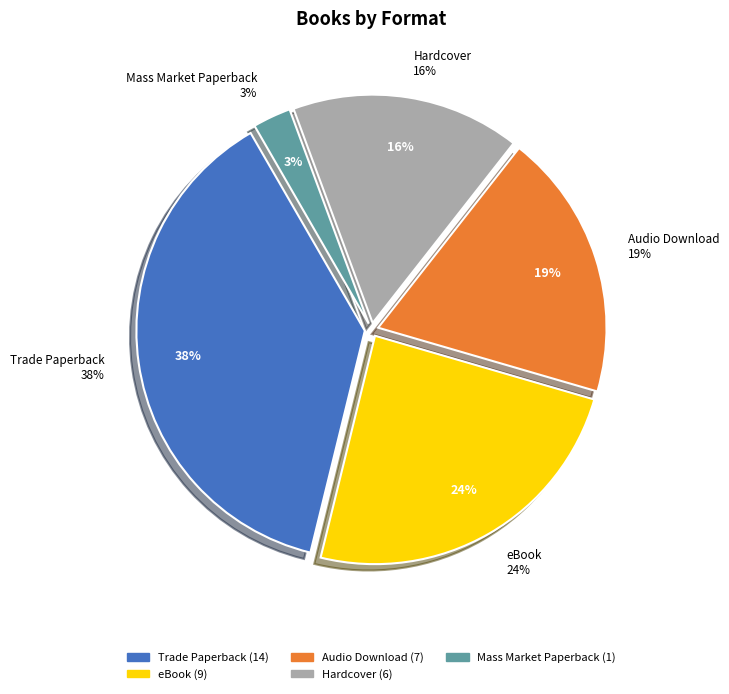

What percentage do Audio Download and Hardcover together represent?

35.1%